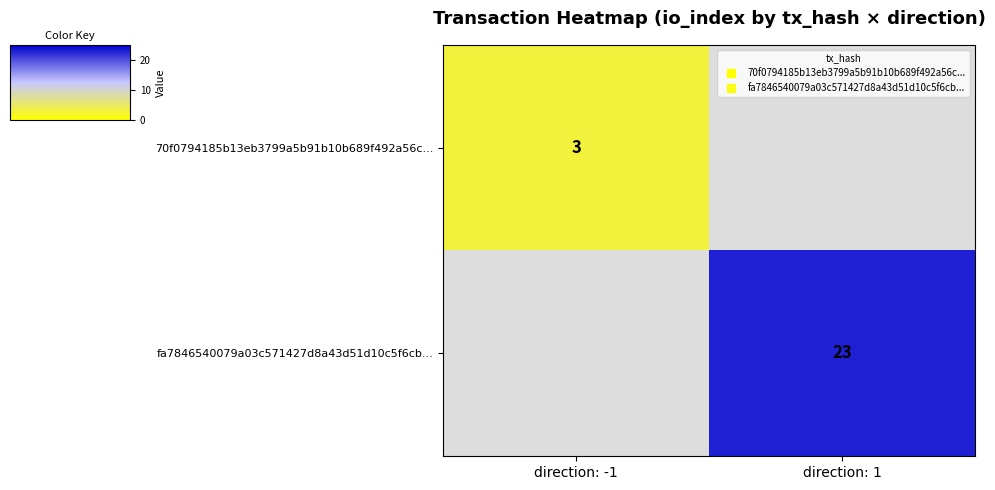

How many categories are shown in the chart?

2